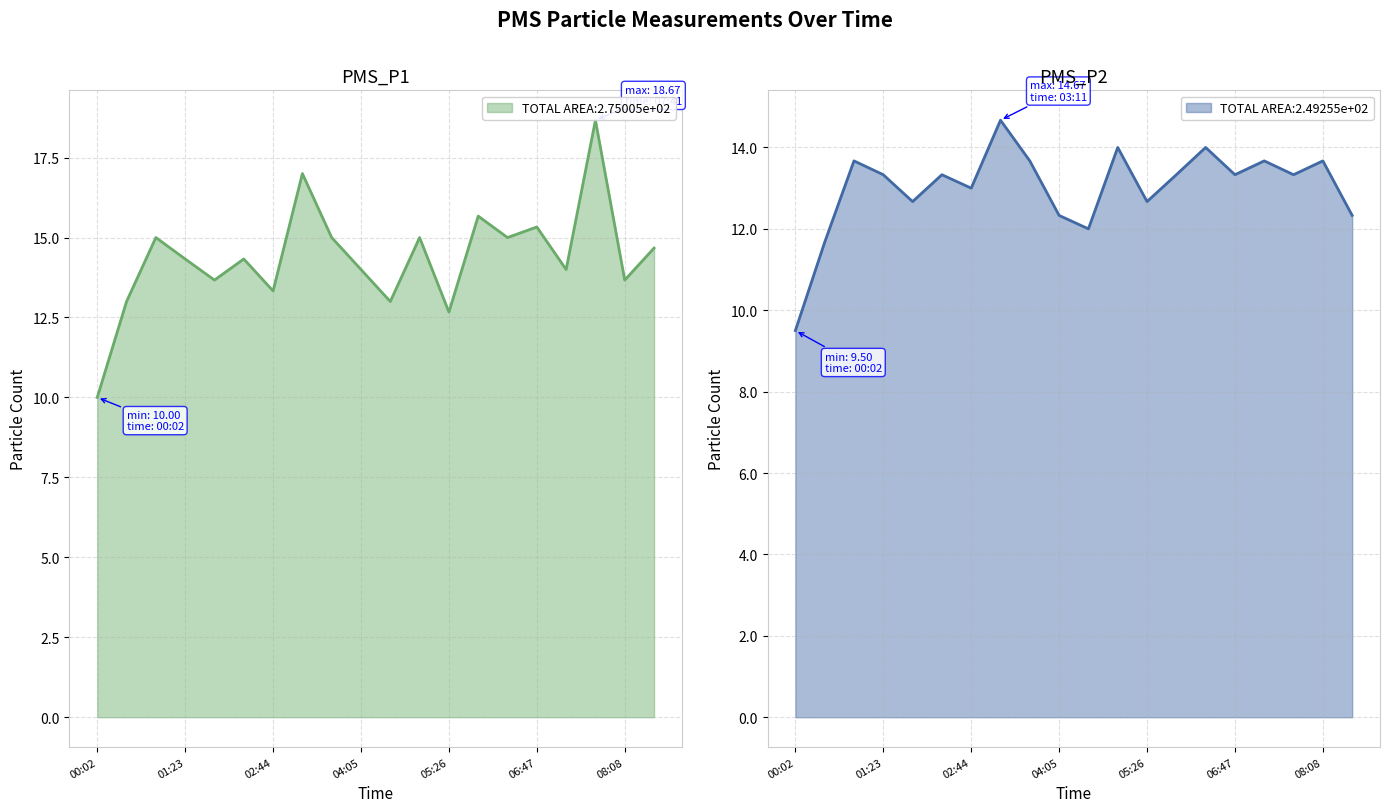

The value of PMS_P2 line at 06:47 is 8.2. True or false?

False